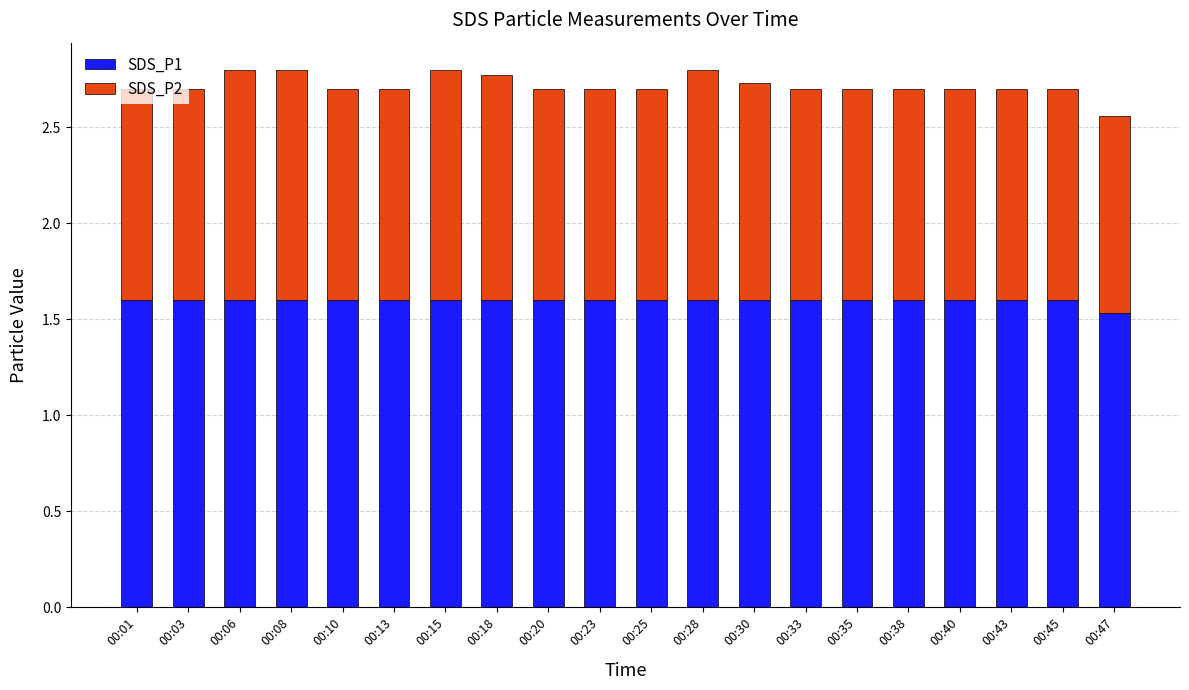

What is the sum of the SDS_P1 values at 00:10 and 00:45?

3.2